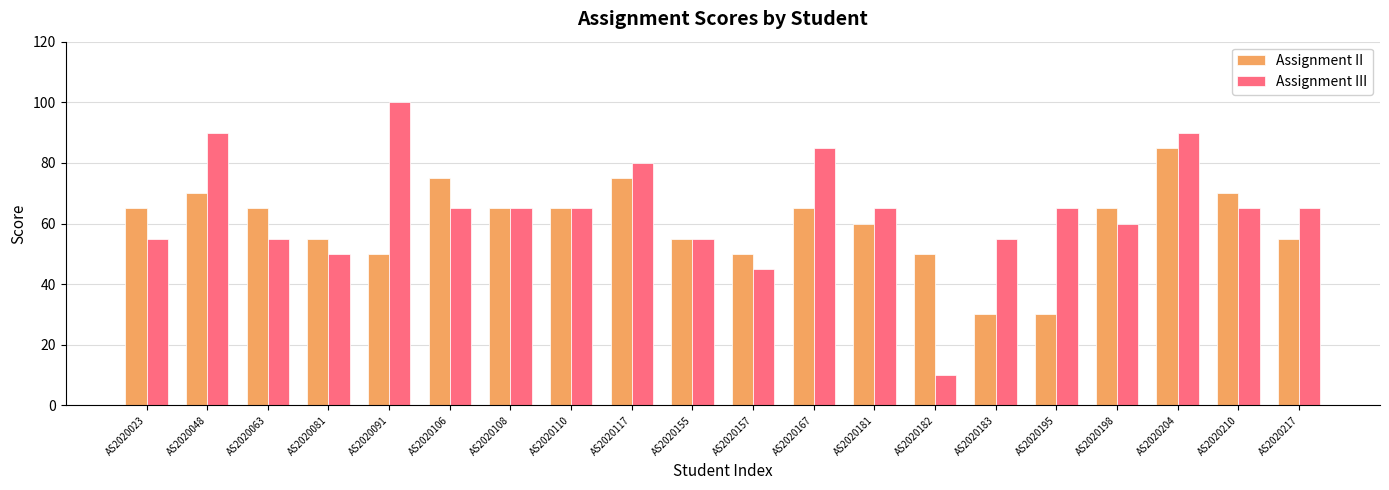

Are the bars grouped side by side (vs. stacked)?

Yes